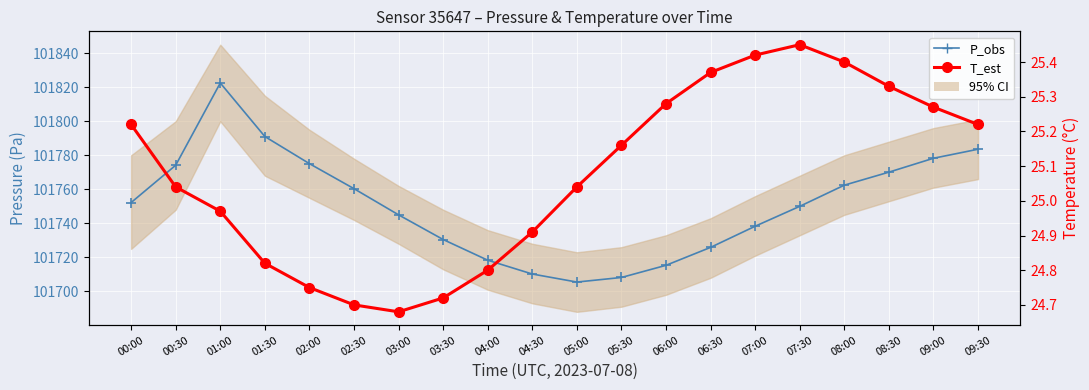

At which category does the chart reach its minimum across all series?

03:00